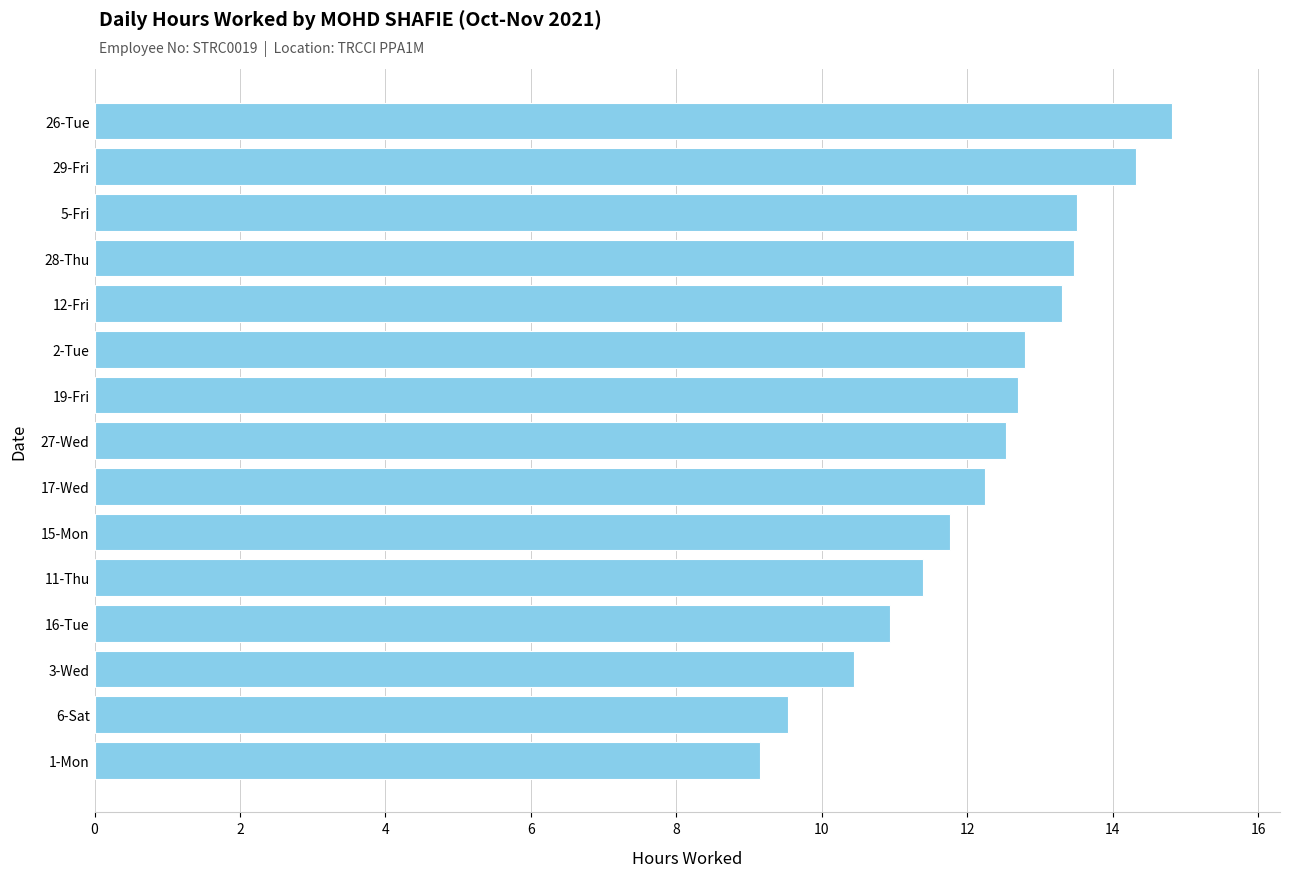

Where is the data nearest to the value 11?

16-Tue